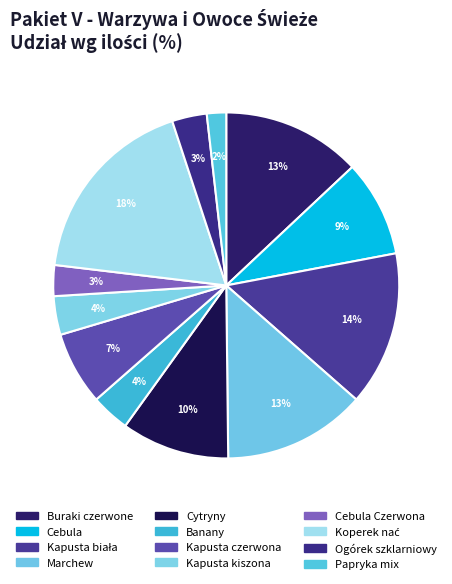

What percentage do Kapusta czerwona and Kapusta kiszona together represent?

10.5%